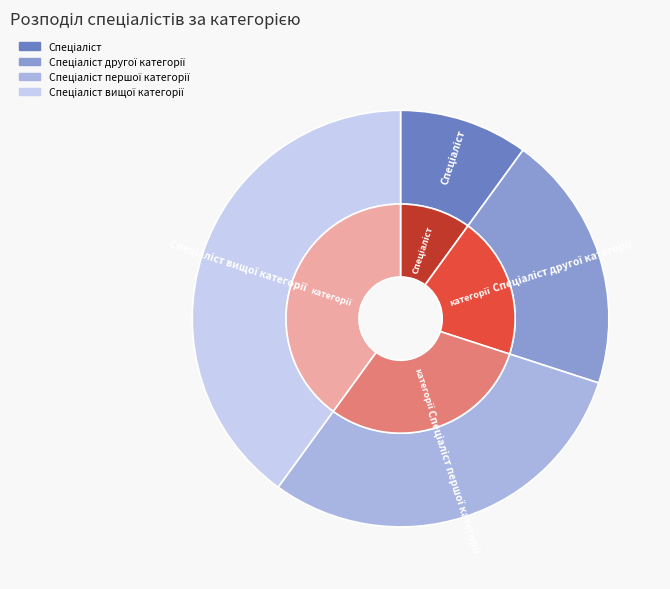

Which category has the smallest portion of the pie?

Спеціаліст